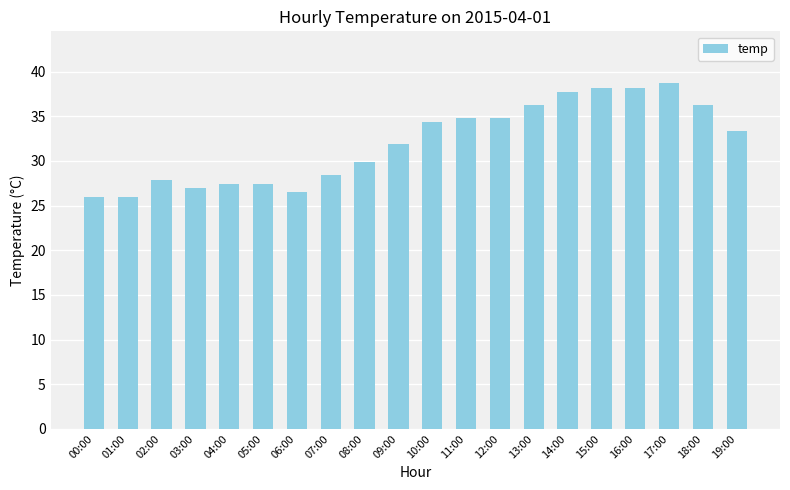

What is the sum of all values?

641.0